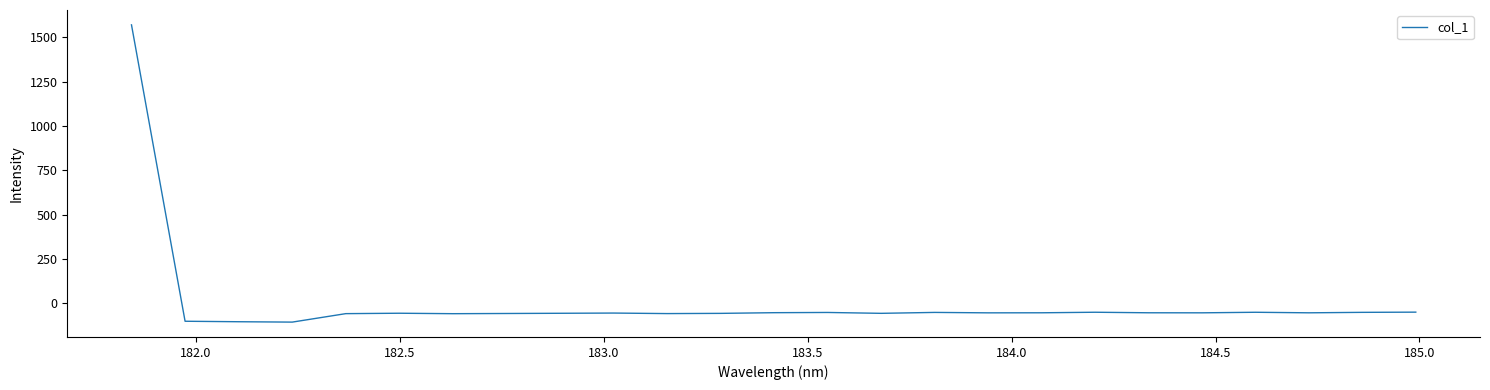

What is the minimum value shown in the chart?

-106.9